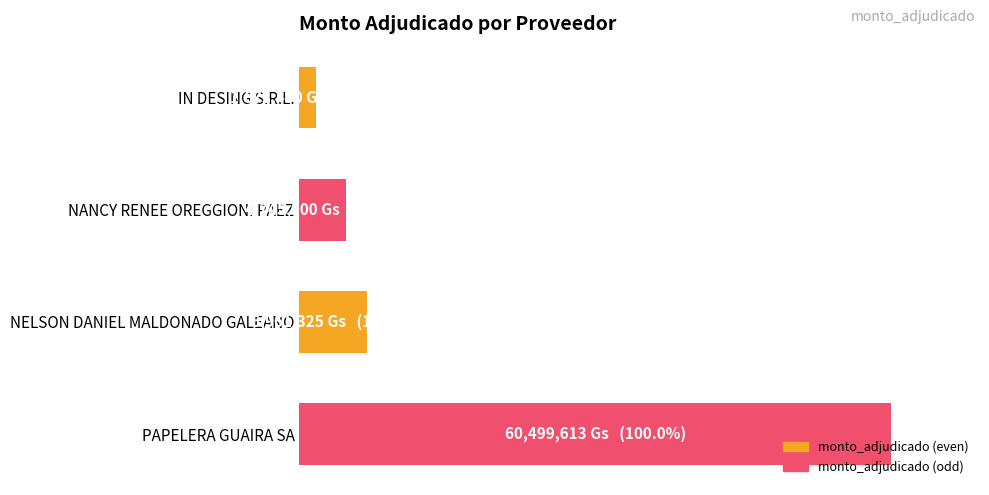

Are the bars horizontal?

Yes